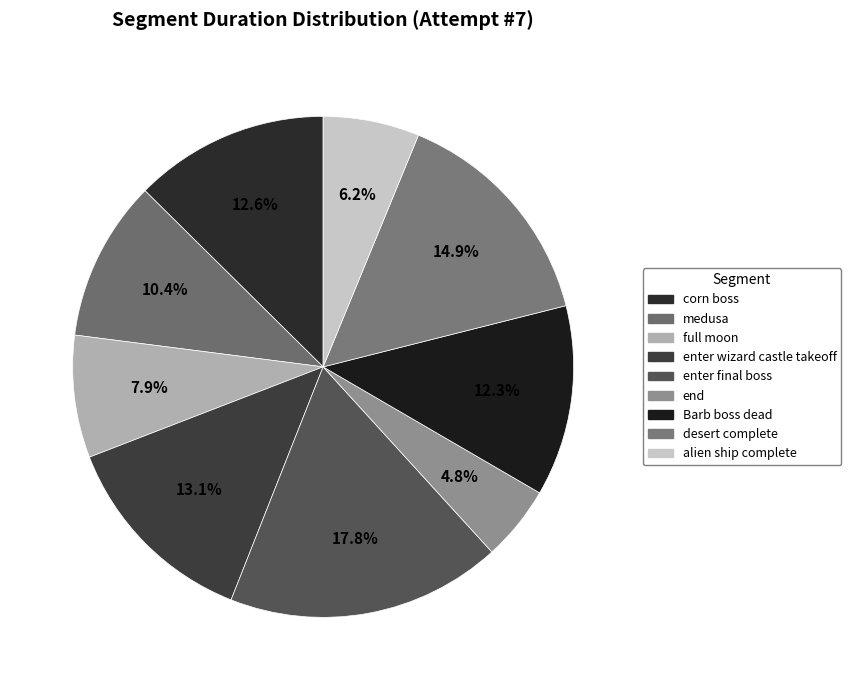

Rank the categories by value from highest to lowest.

enter final boss, desert complete, enter wizard castle takeoff, corn boss, Barb boss dead, medusa, full moon, alien ship complete, end